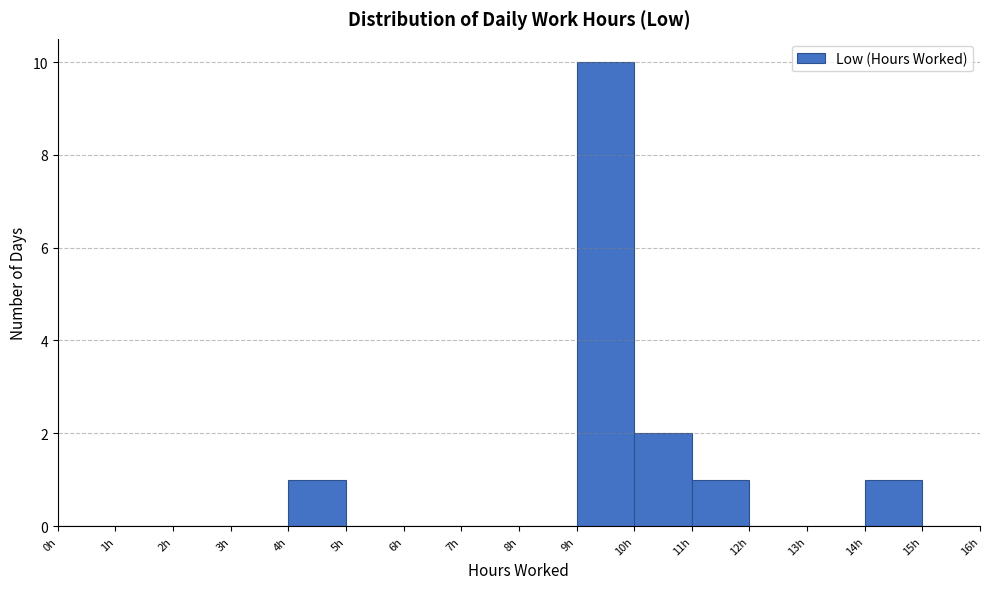

Reading left to right, transcribe this chart: for each bar, give the range it covers on the x-axis and its height. The values are not printed on the chart, so give them approximately, as read against the axis.

0 to 1: 0
1 to 2: 0
2 to 3: 0
3 to 4: 0
4 to 5: 1
5 to 6: 0
6 to 7: 0
7 to 8: 0
8 to 9: 0
9 to 10: 10
10 to 11: 2
11 to 12: 1
12 to 13: 0
13 to 14: 0
14 to 15: 1
15 to 16: 0